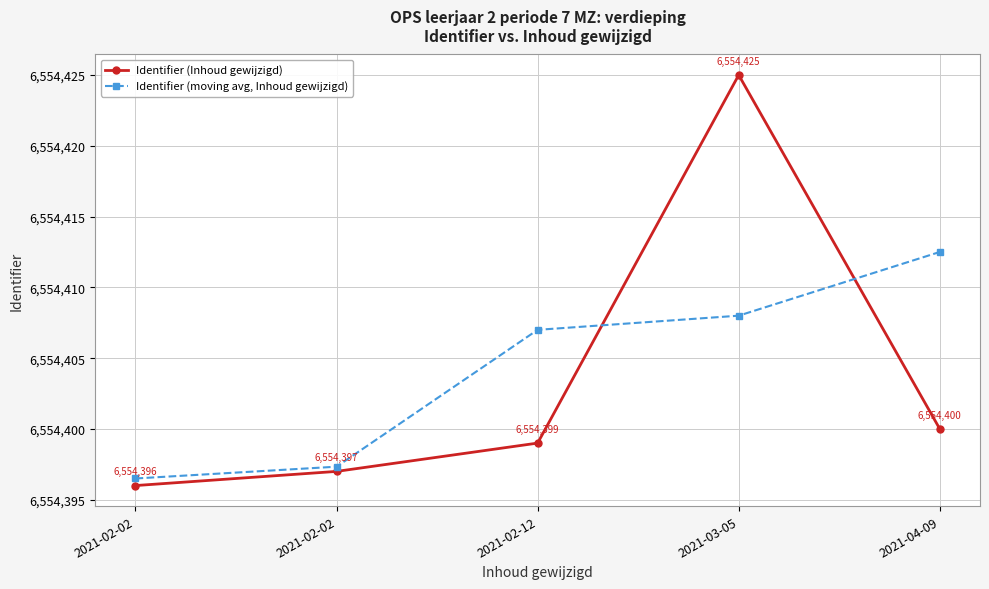

How many data points in Identifier (moving avg, Inhoud gewijzigd) are less than 6554407?

2